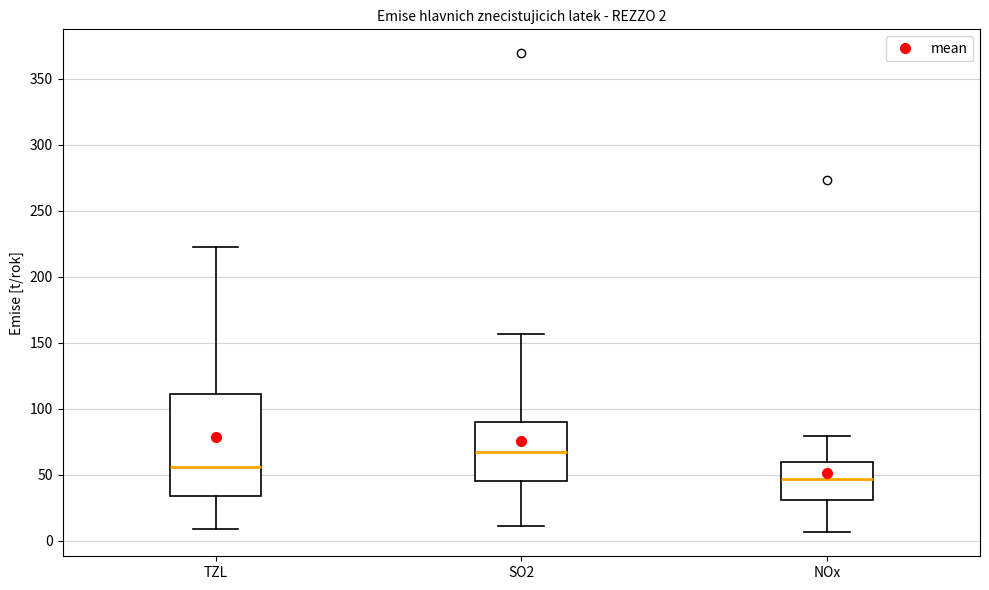

Comparing the boxes themselves (not the whiskers), which one is the tallest?

TZL